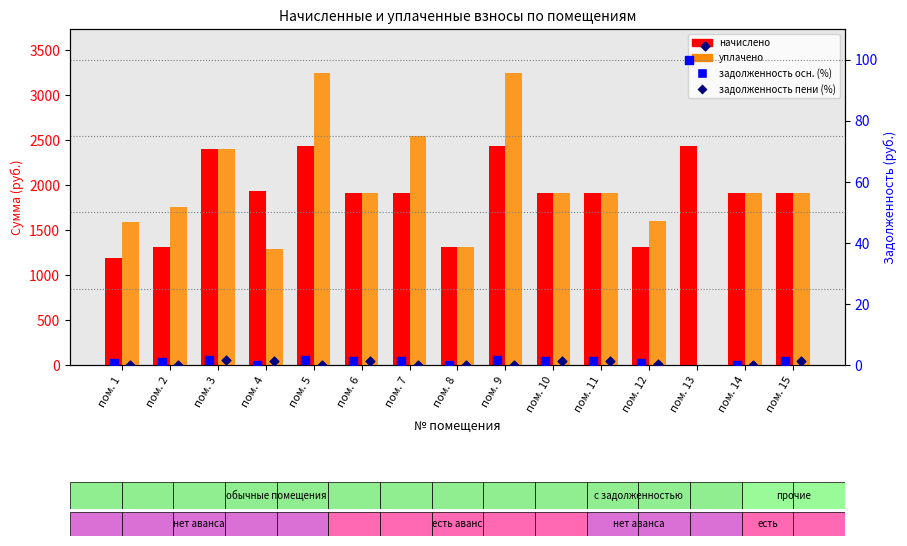

At which category is the sum across all series the highest?

пом. 9